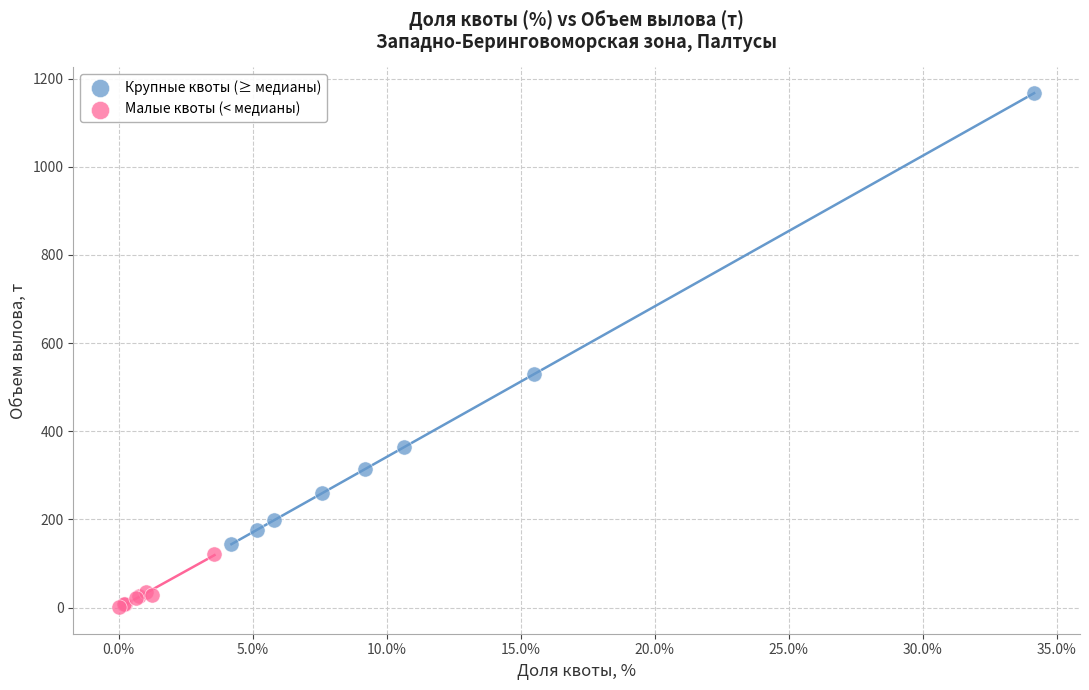

Which series has the widest spread of Y values?

Крупные квоты (≥ медианы)